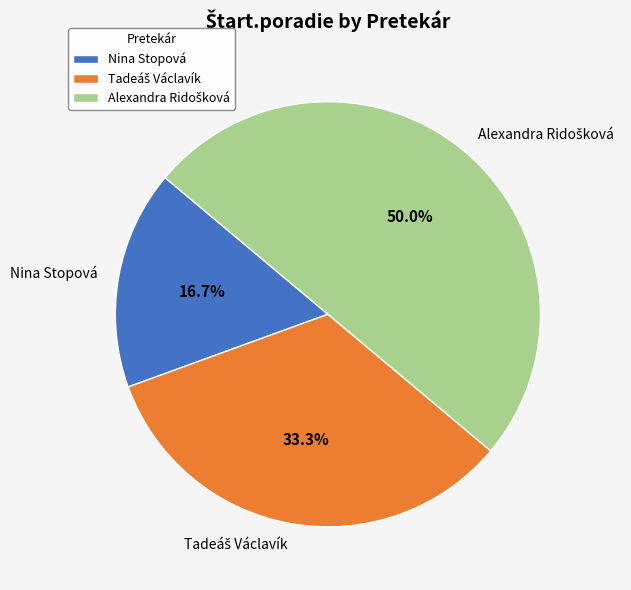

Does Nina Stopová account for over 50% of the chart?

No